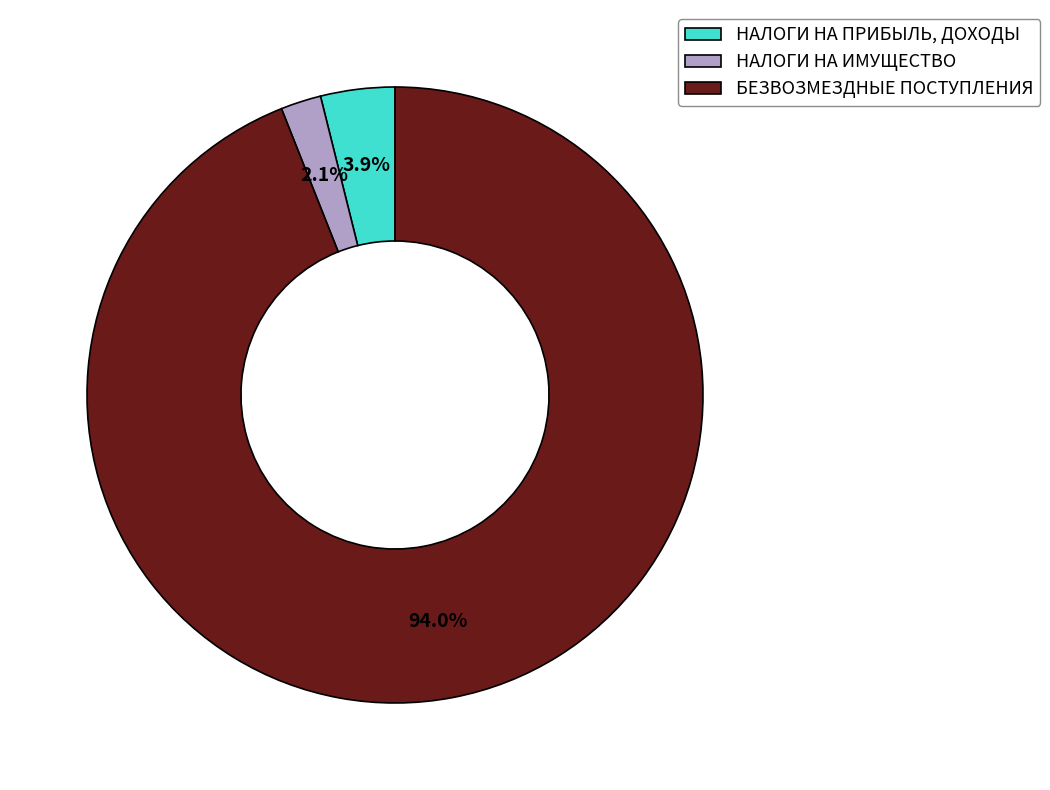

What percentage do НАЛОГИ НА ПРИБЫЛЬ, ДОХОДЫ and НАЛОГИ НА ИМУЩЕСТВО together represent?

6.0%